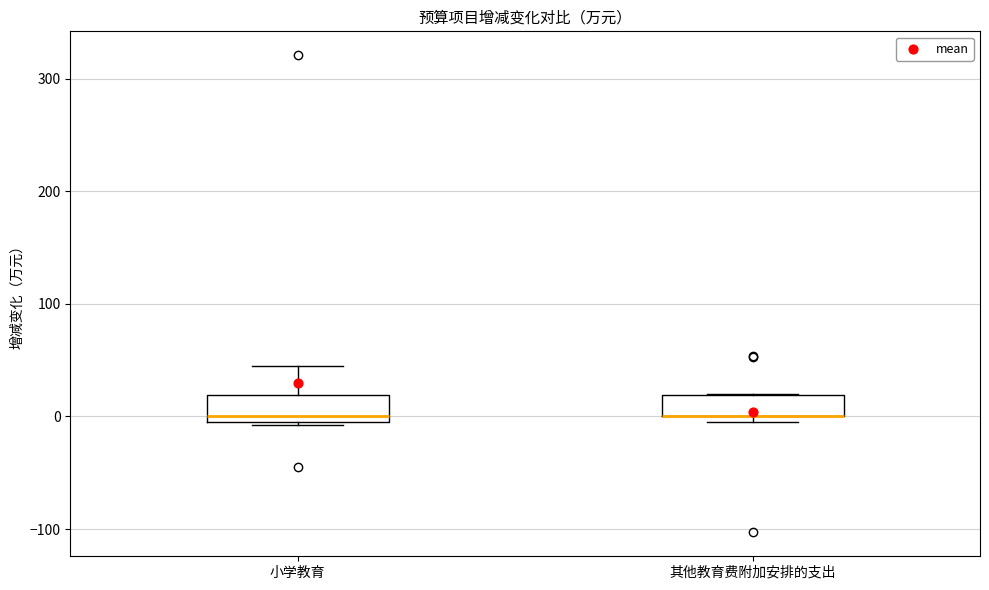

Reading left to right, transcribe this box plot: for each box, give where its median line is, the range the box spans, and where its two whiskers end, as read against the y-axis. The values are not printed on the chart, so give them approximately, as read against the axis.

小学教育: median 0, box -10 to 20, whiskers -10 to 40
其他教育费附加安排的支出: median 0 (drawn on the box's lower edge), box 0 to 20, whiskers 0 (just below the box's lower edge) to 20